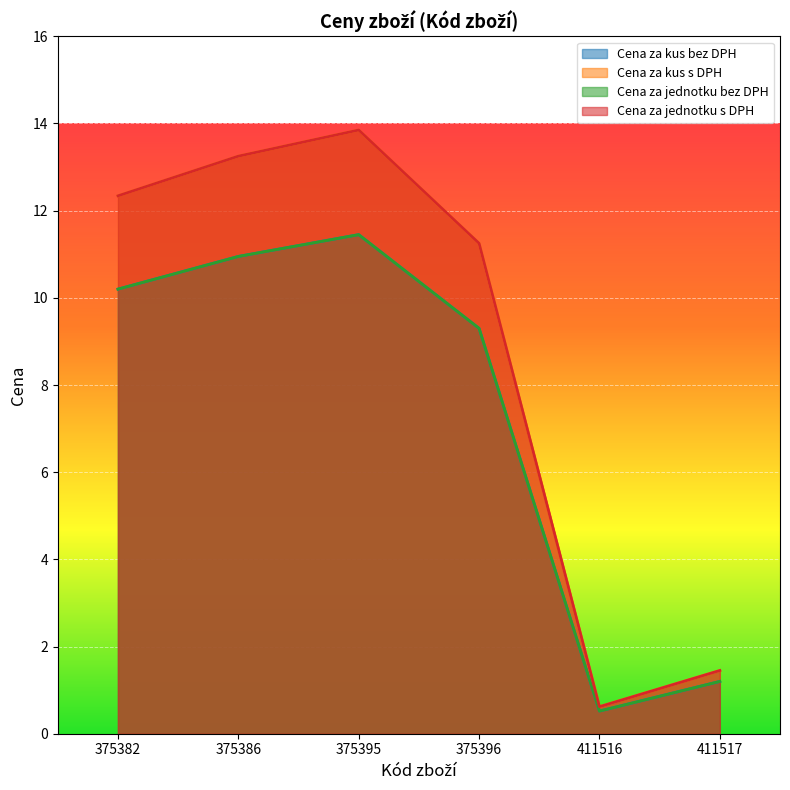

The Cena za kus s DPH series shows 19.6 at 375396. True or false?

False